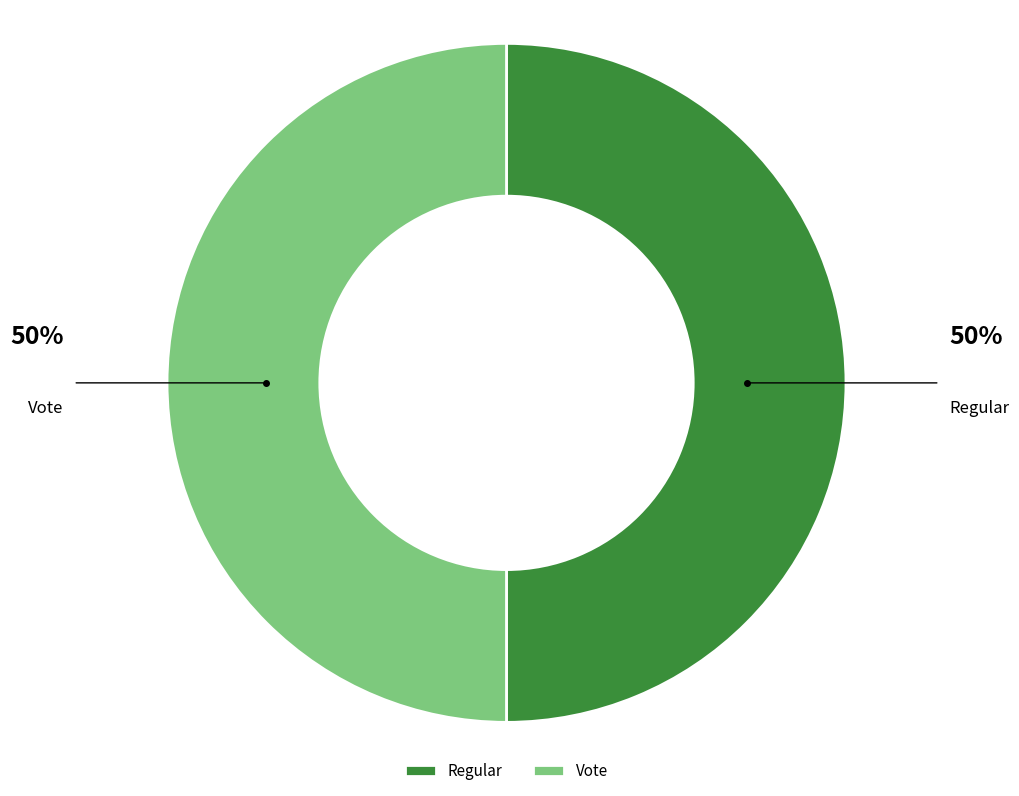

To the nearest percent, what portion does Vote represent?

50%